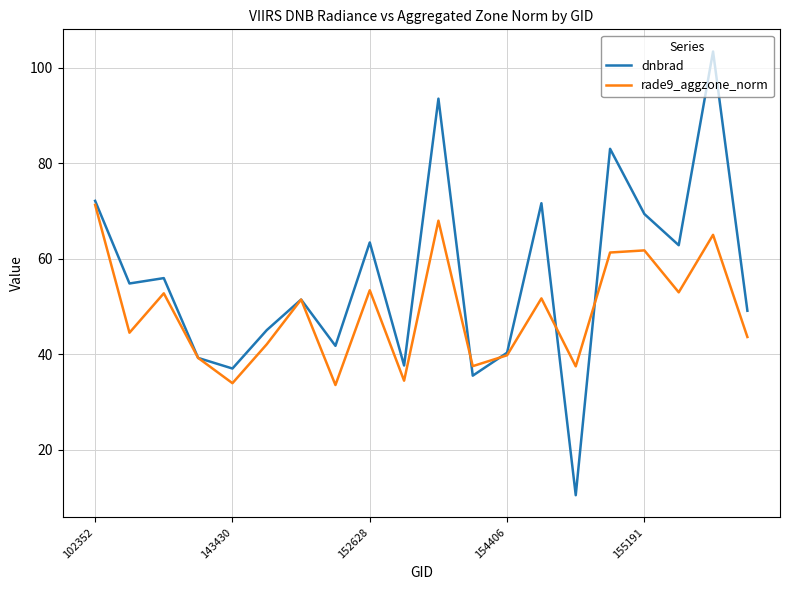

Which series has the largest total across all categories?

dnbrad